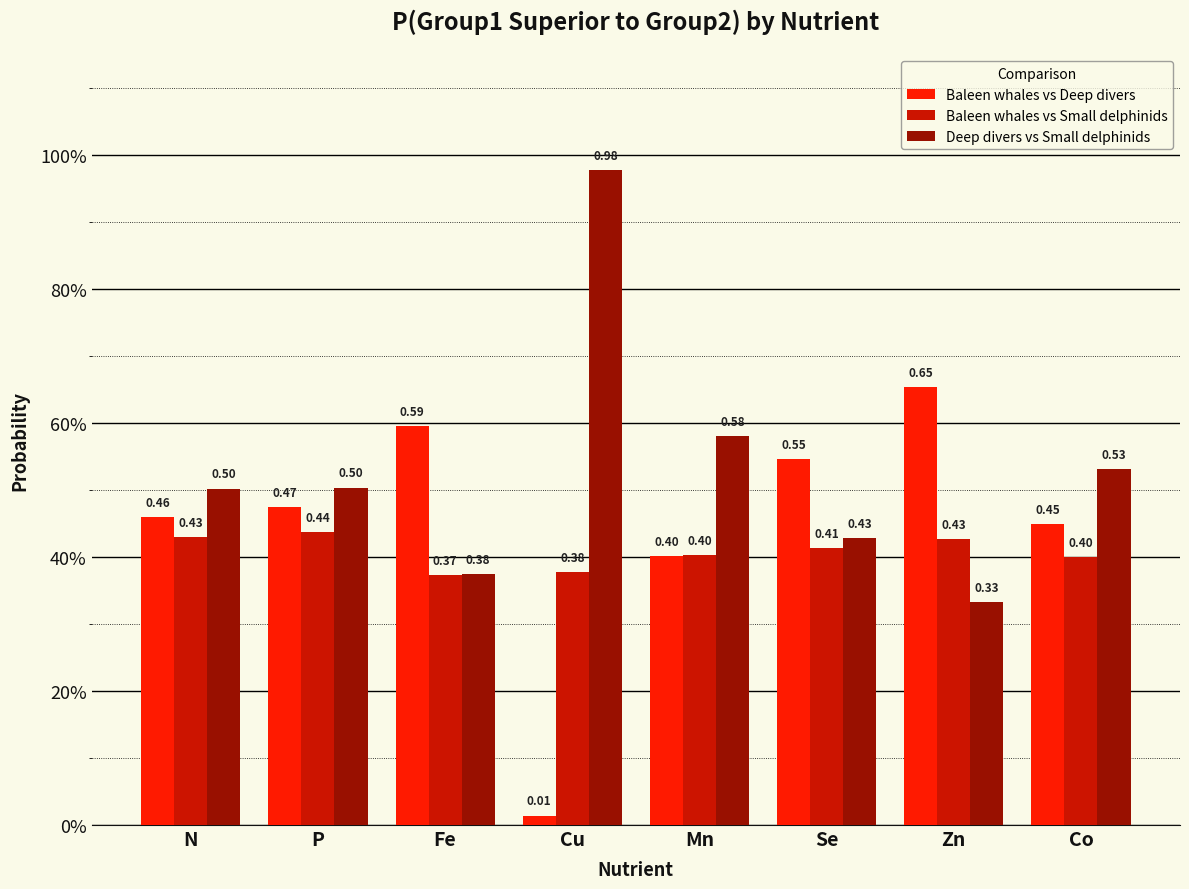

What are all the series names shown in the legend?

Baleen whales vs Deep divers, Baleen whales vs Small delphinids, Deep divers vs Small delphinids